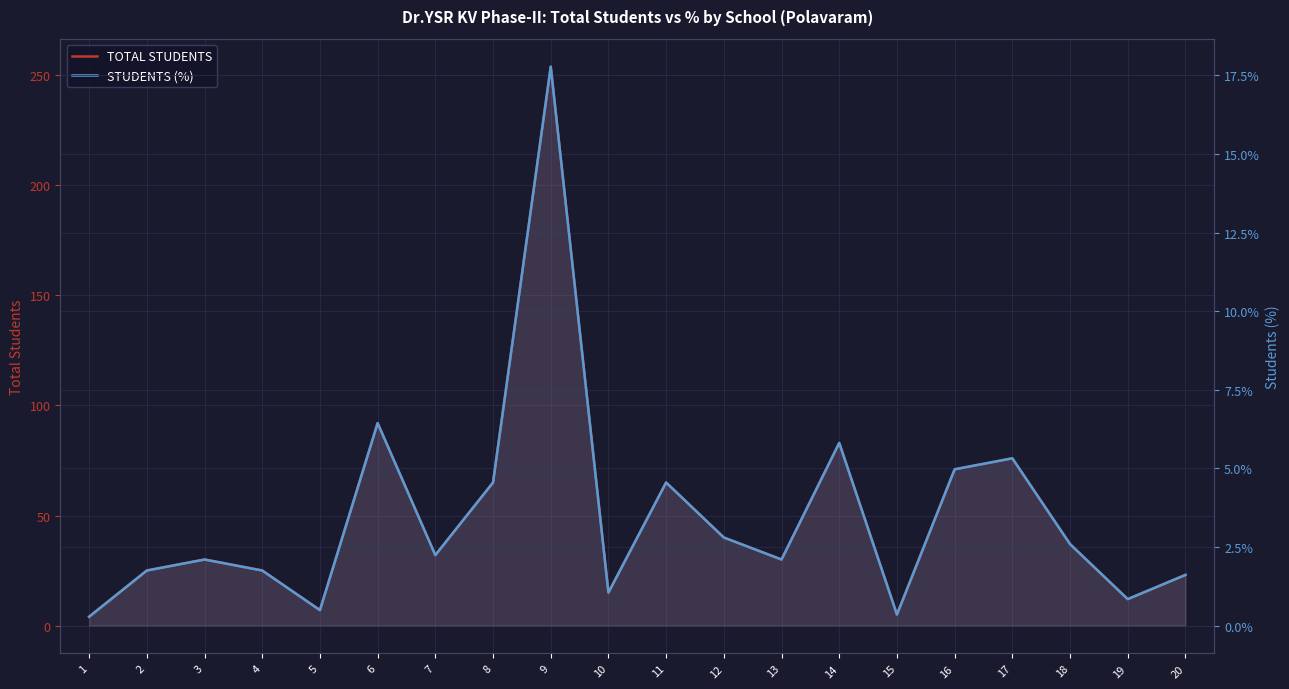

What is the total value across all series at 15?

5.3